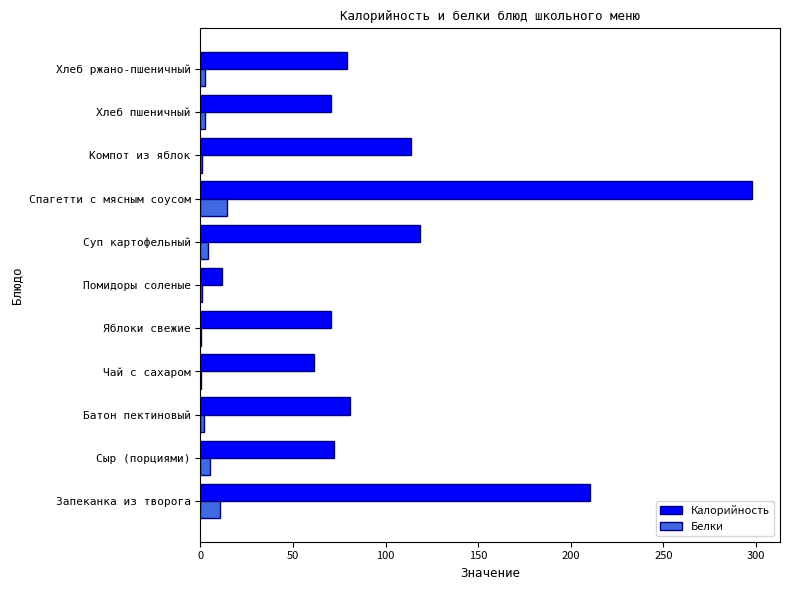

What is the sum of all Калорийность values?

1187.2